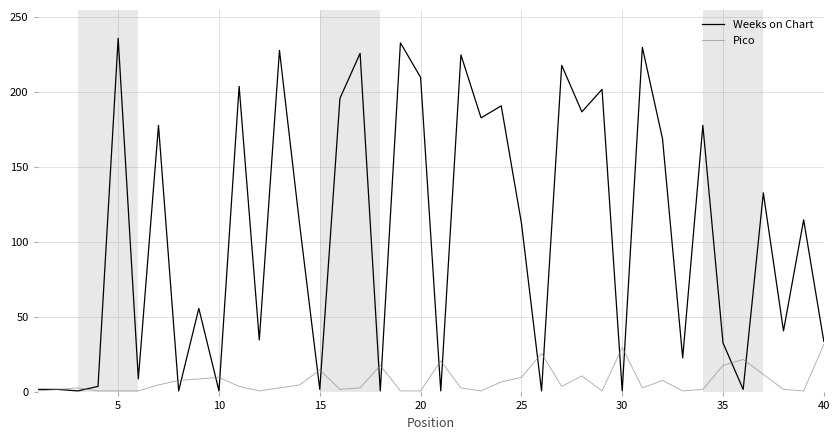

How many lines are shown in the chart?

2